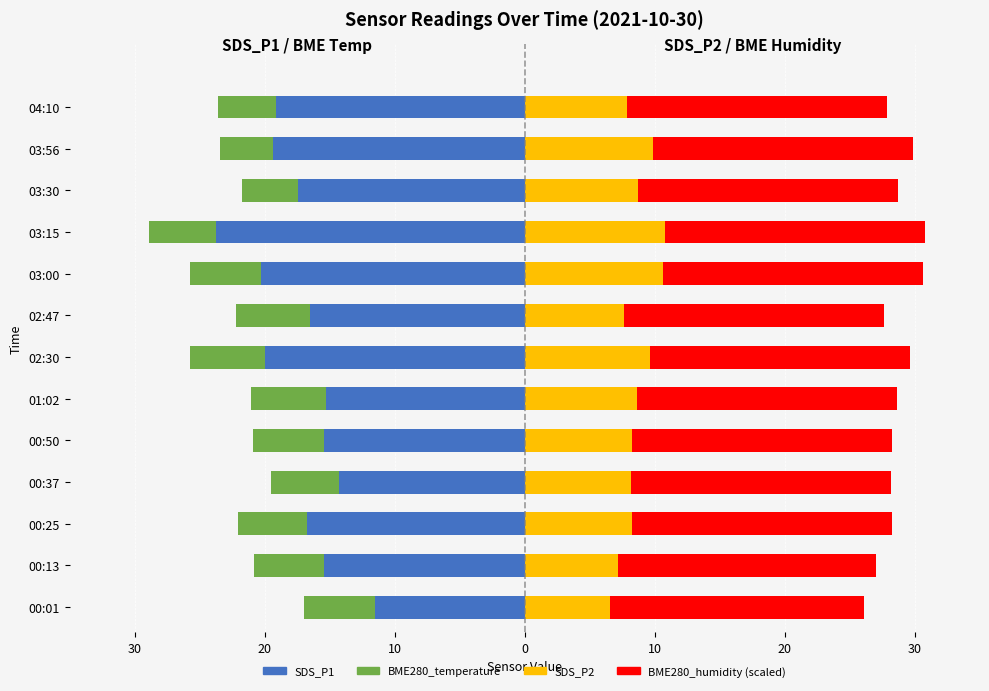

How many groups of bars are there?

13